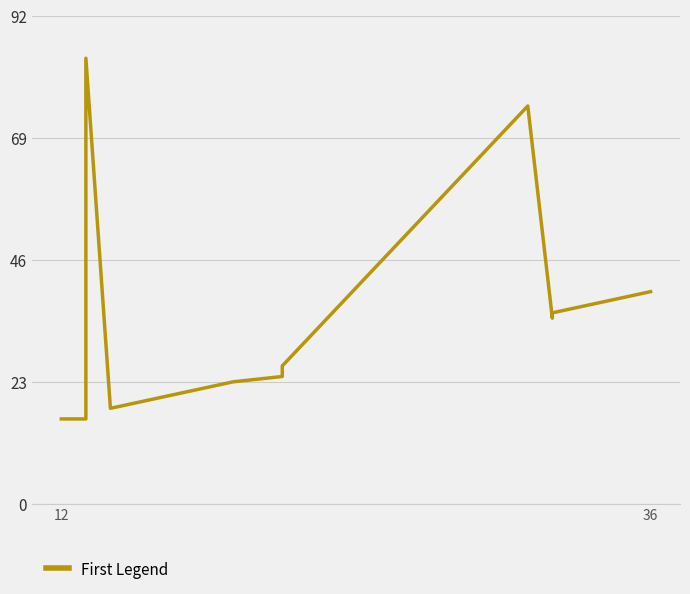

How many data points are above 25?

9